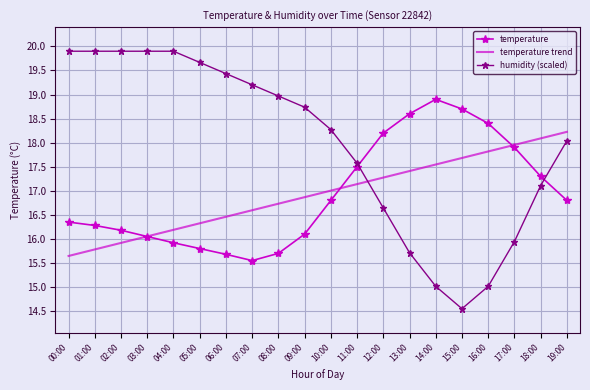

True or false: humidity (scaled) has a value of 7.5 at 11:00.

False